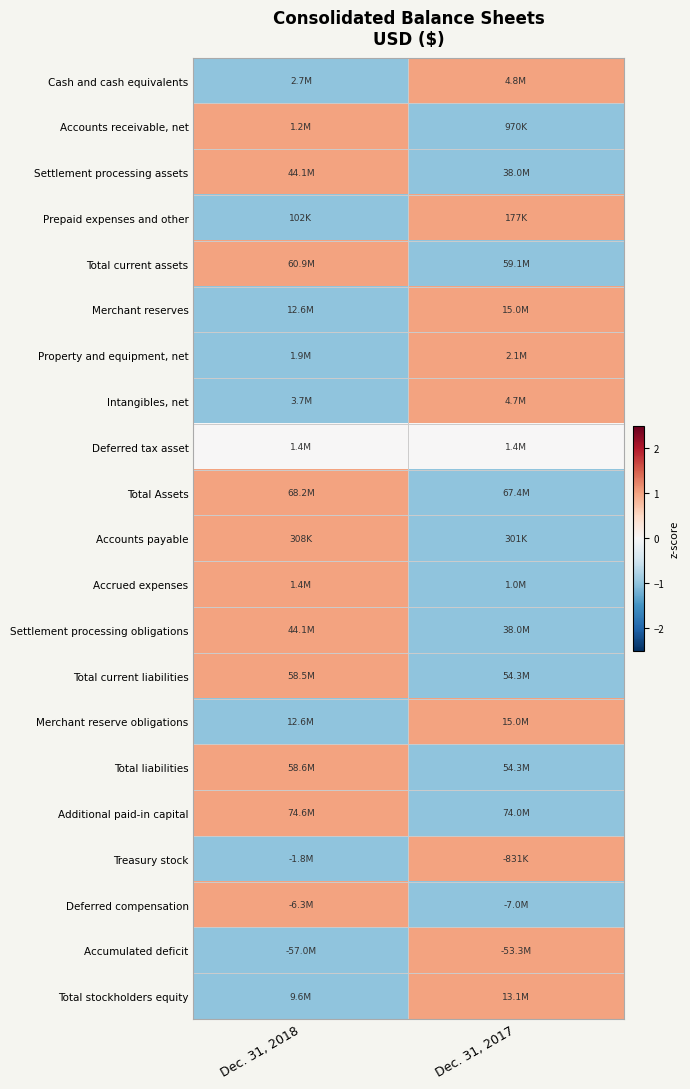

At how many categories does at least one series exceed 0?

2